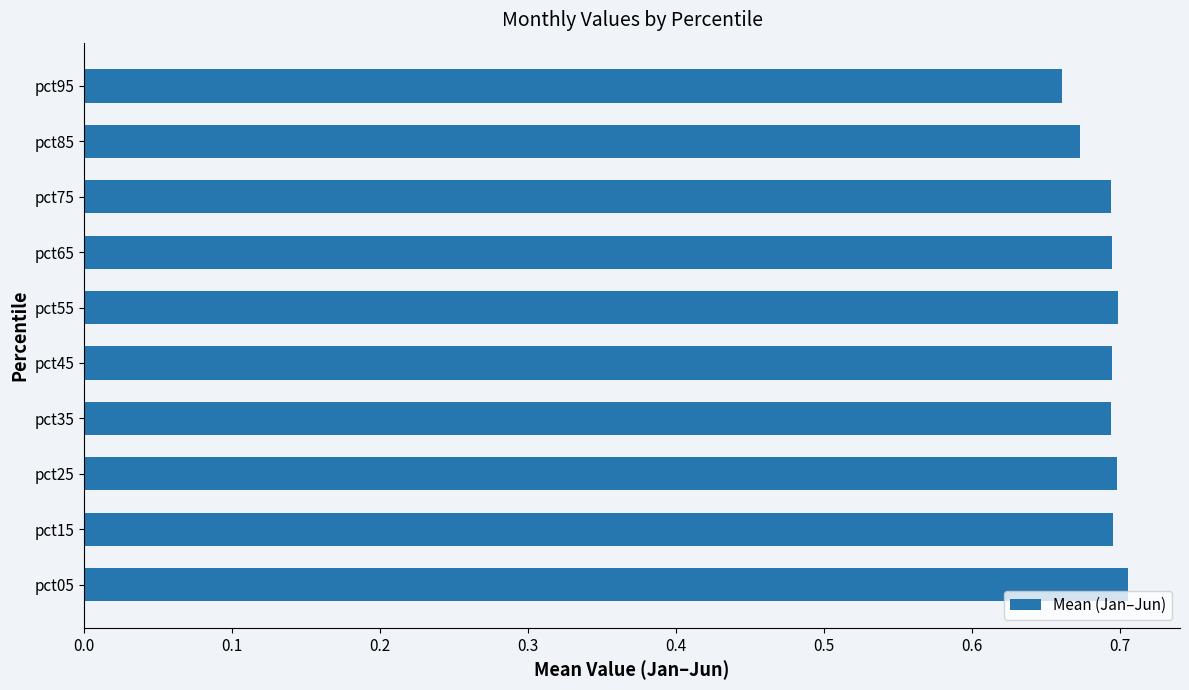

Does the chart contain any negative values?

No